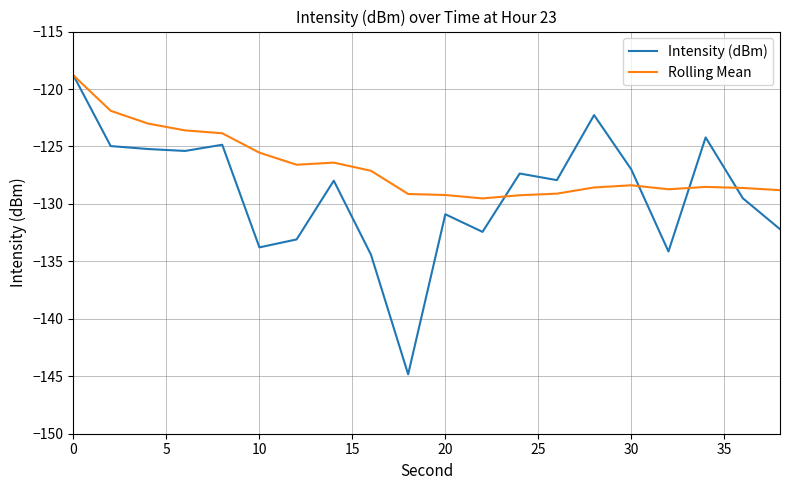

Count the number of categories in the chart.

20